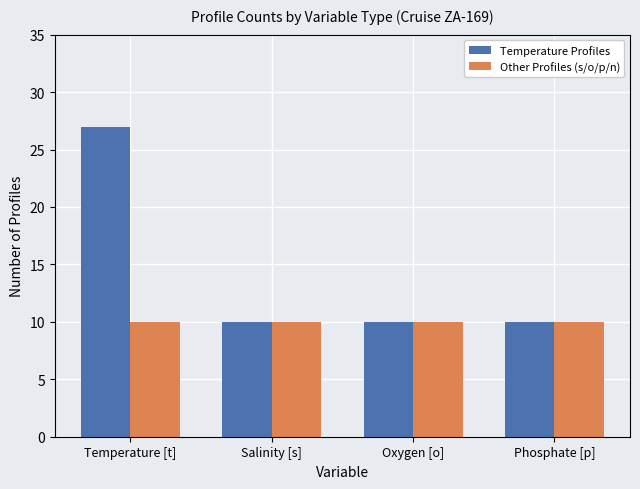

Reading left to right, transcribe all the data shown in this chart.

Temperature Profiles: 27	10	10	10
Other Profiles (s/o/p/n): 10	10	10	10